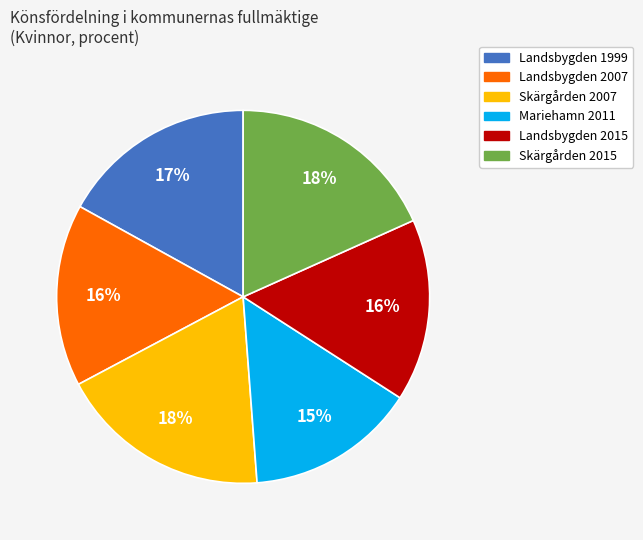

Does Skärgården 2007 account for over 50% of the chart?

No